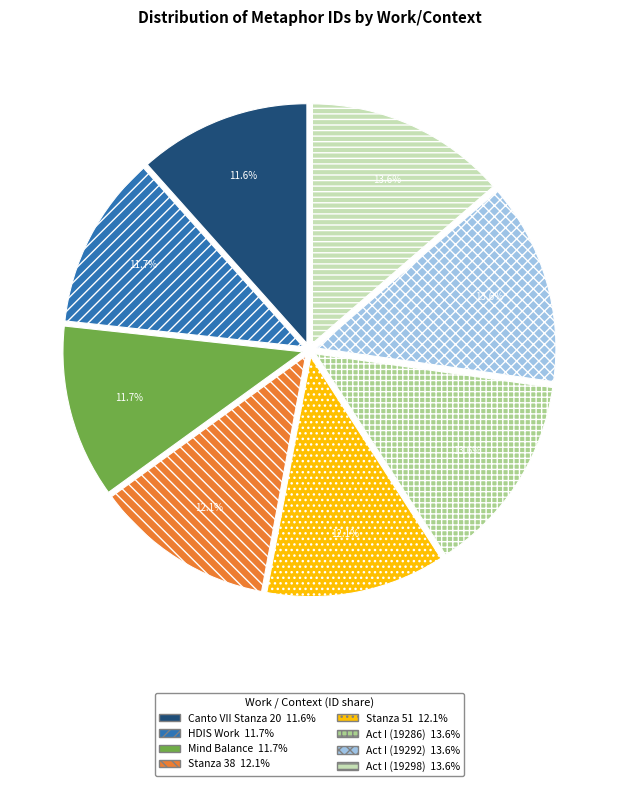

To the nearest percent, what is the average slice percentage?

12%